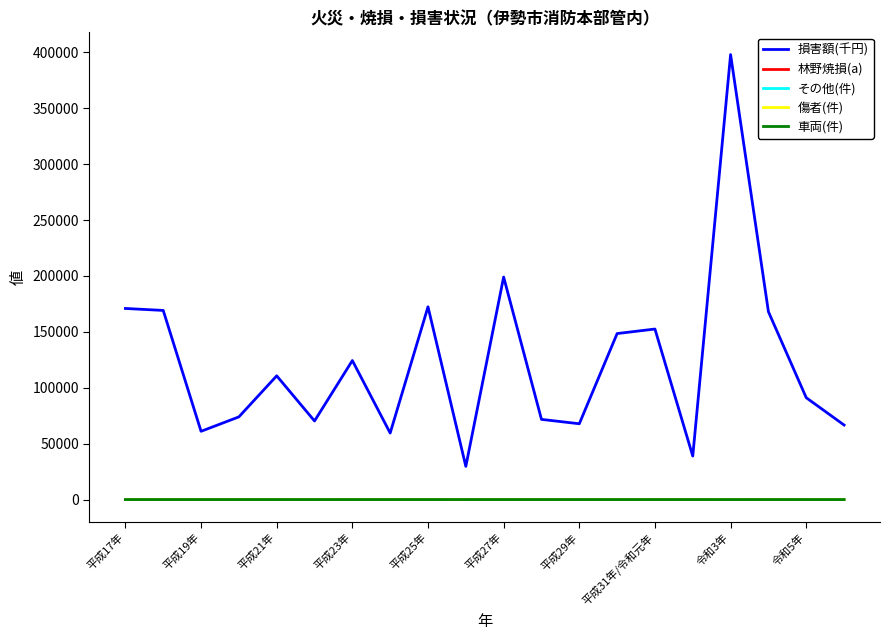

True or false: 車両(件) and 損害額(千円) intersect in this chart.

False